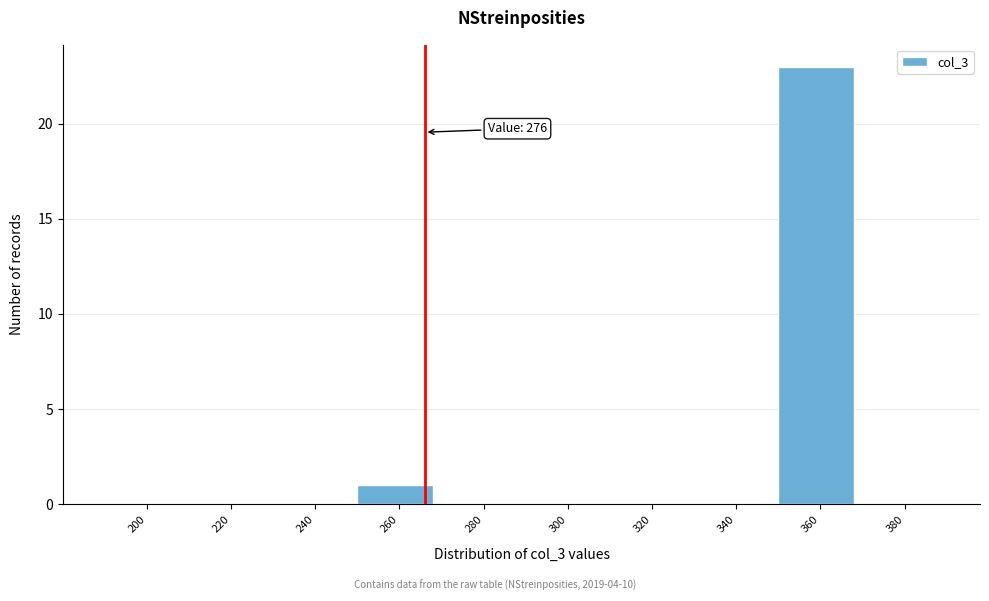

Reading left to right, what are all the values shown in this chart?

200=0	220=0	240=0	260=1	280=0	300=0	320=0	340=0	360=23	380=0